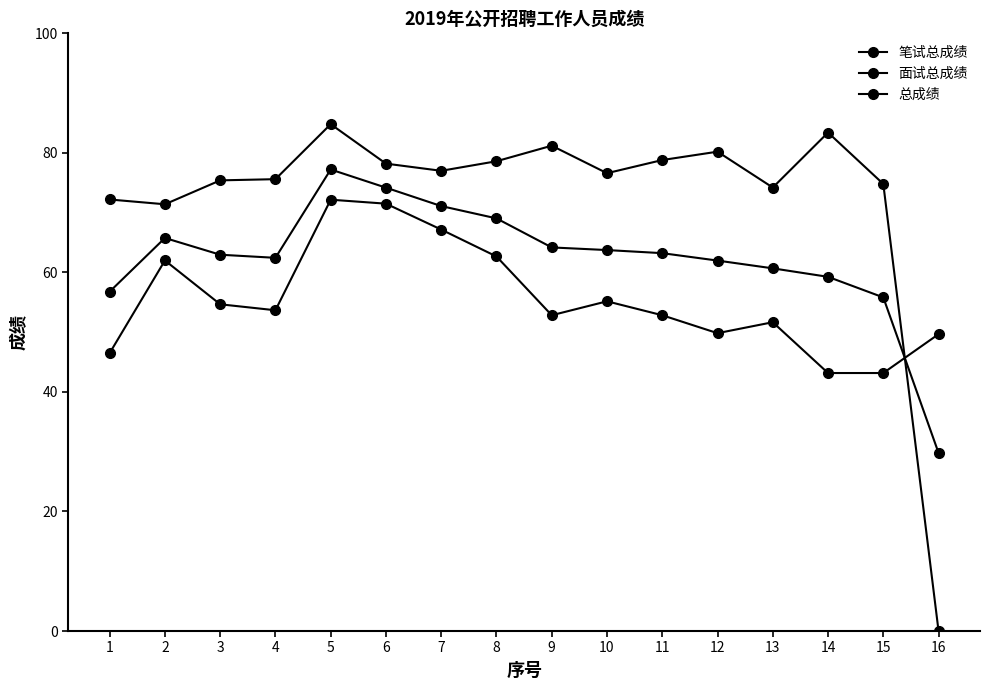

At which category does 笔试总成绩 reach its first local valley?

4